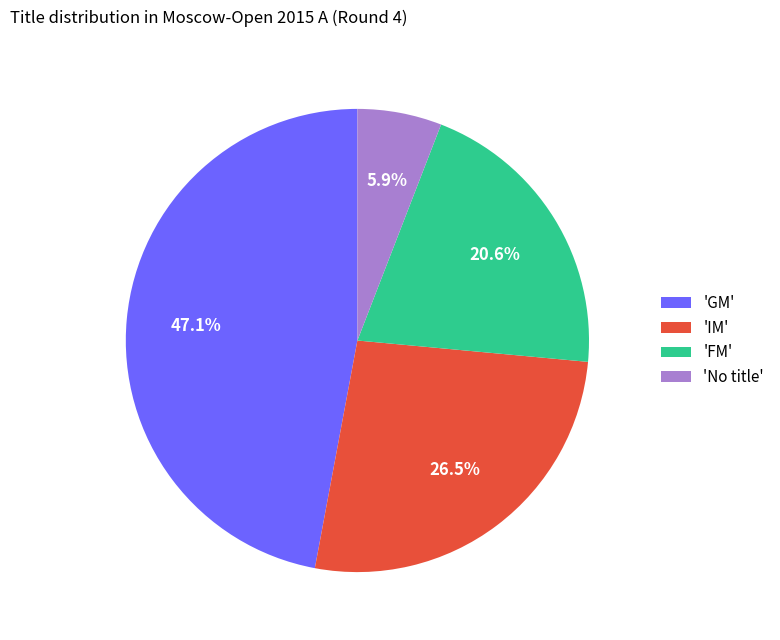

Rank the categories by value from highest to lowest.

'GM', 'IM', 'FM', 'No title'